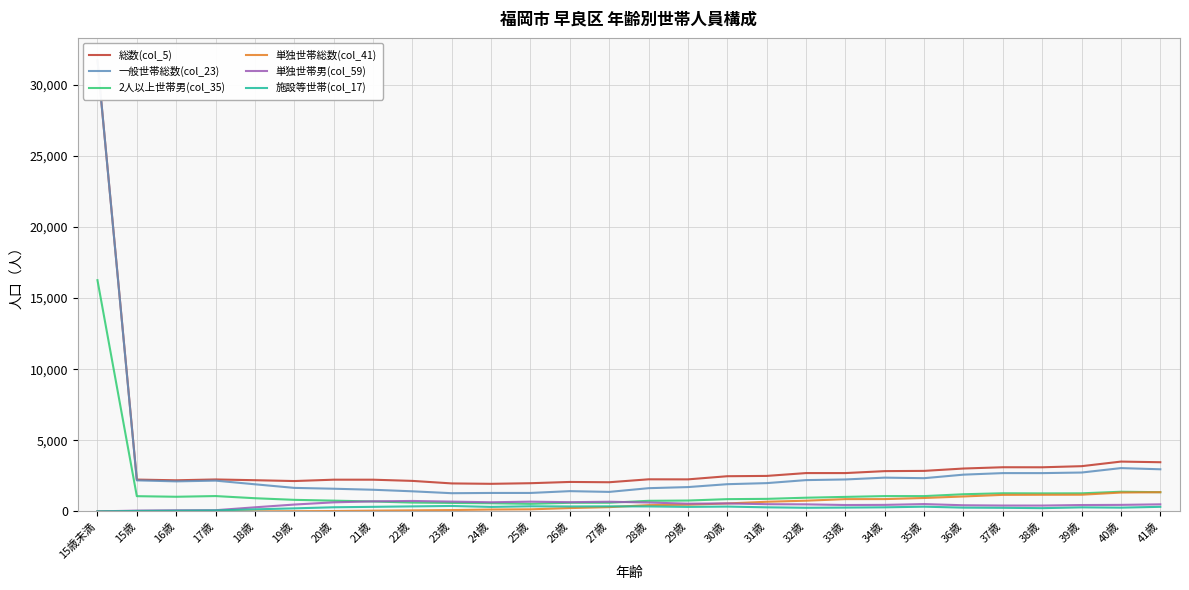

At which label is 単独世帯男(col_59) closest to 366?

38歳